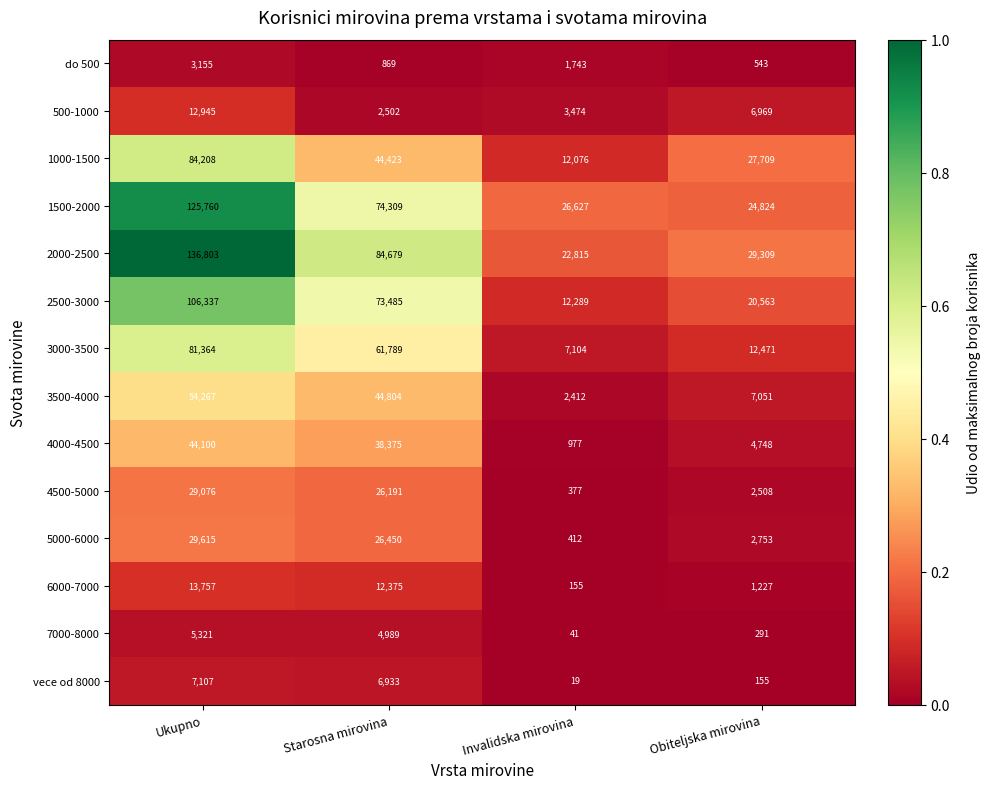

Which series has the largest range (max minus min)?

2000-2500